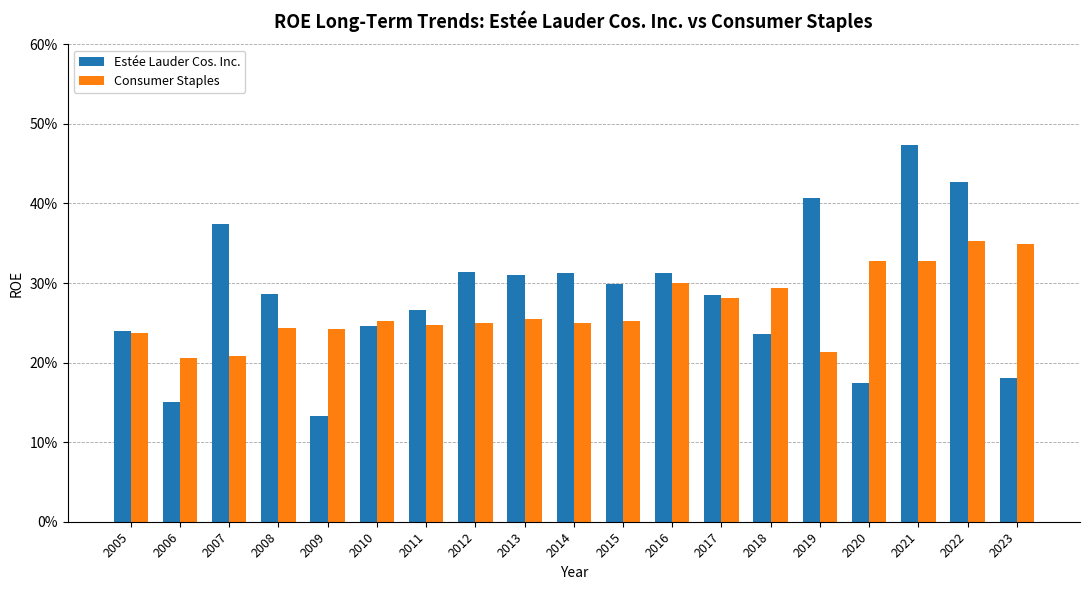

Count the Estée Lauder Cos. Inc. values in the range 0 to 1.

19